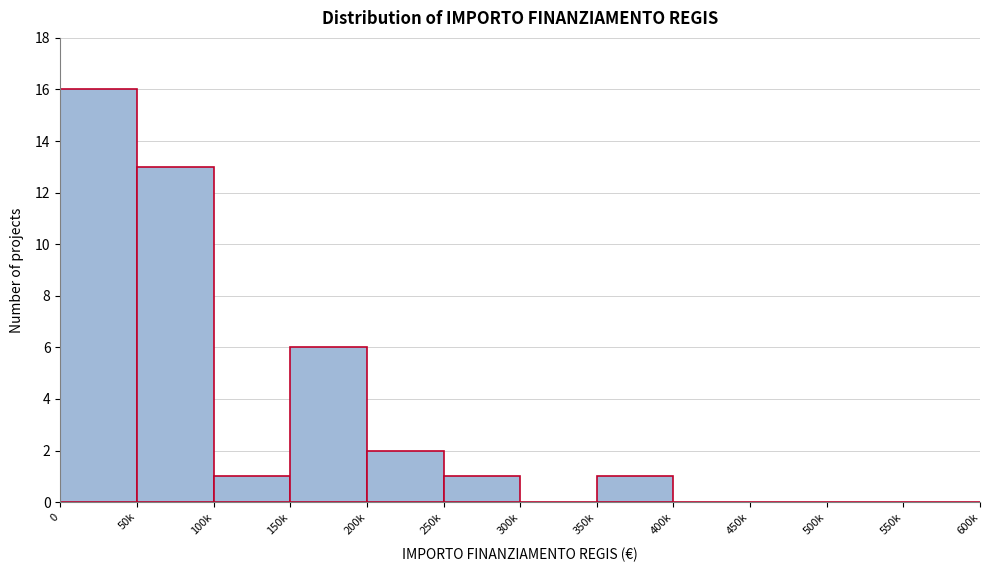

Reading left to right, what are all the values shown in this chart?

0=16	50k=13	100k=1	150k=6	200k=2	250k=1	300k=0	350k=1	400k=0	450k=0	500k=0	550k=0